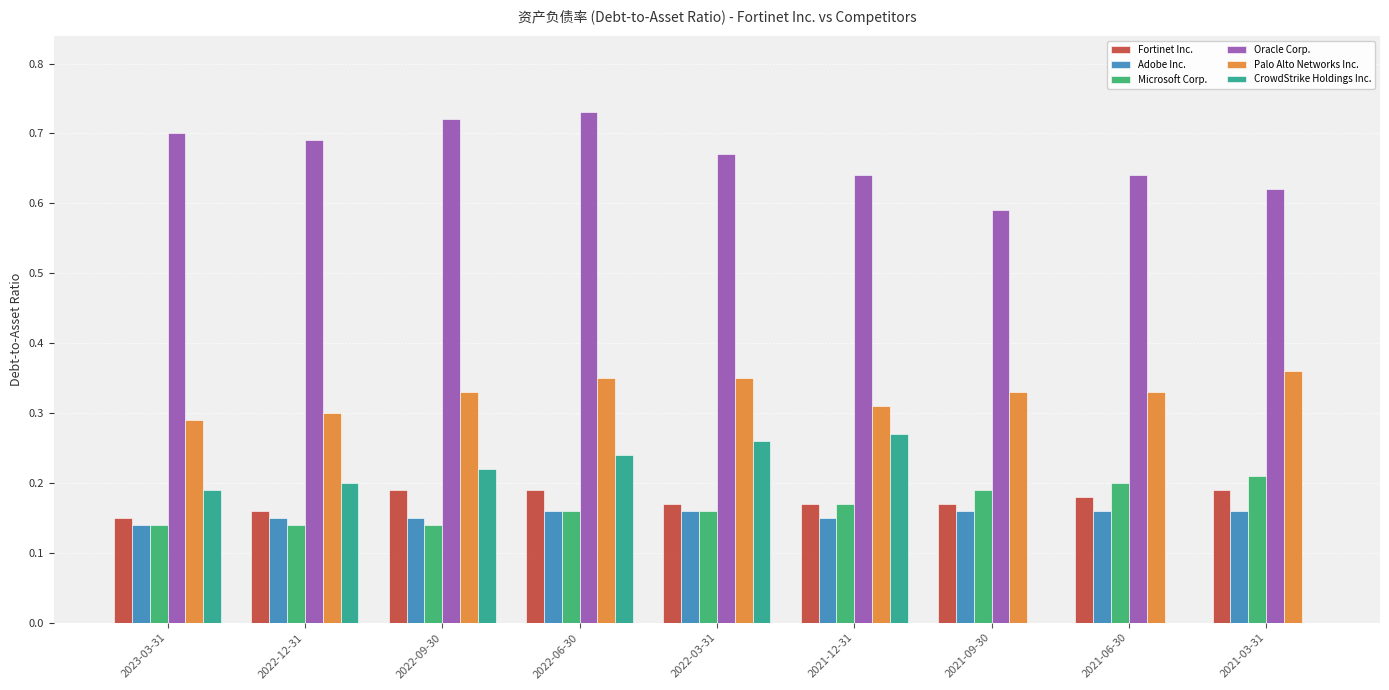

Is it true that Palo Alto Networks Inc. equals 0.2 at 2021-03-31?

False